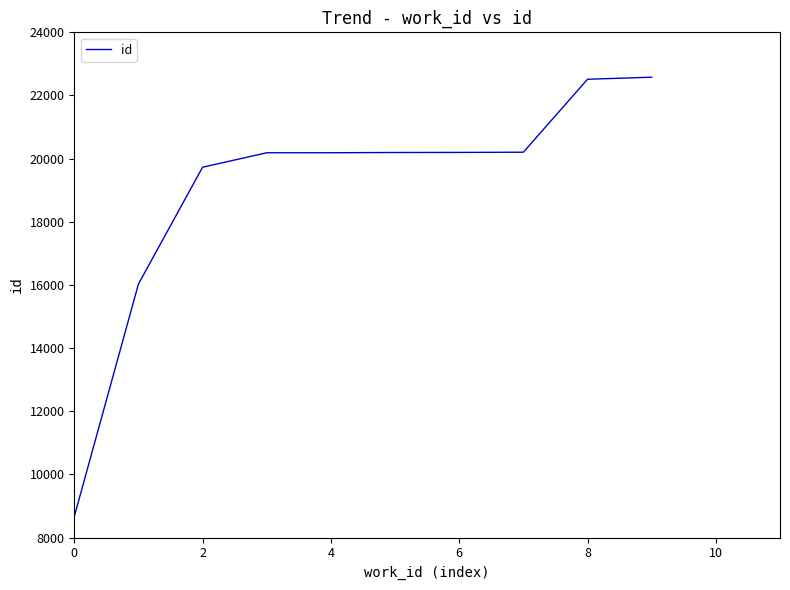

What is the difference between the maximum and minimum values?

13911